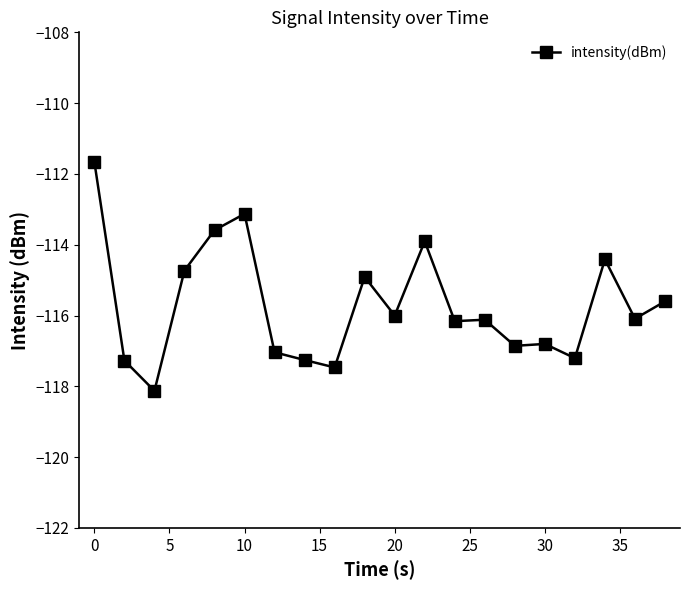

What is the maximum value shown in the chart?

-111.7